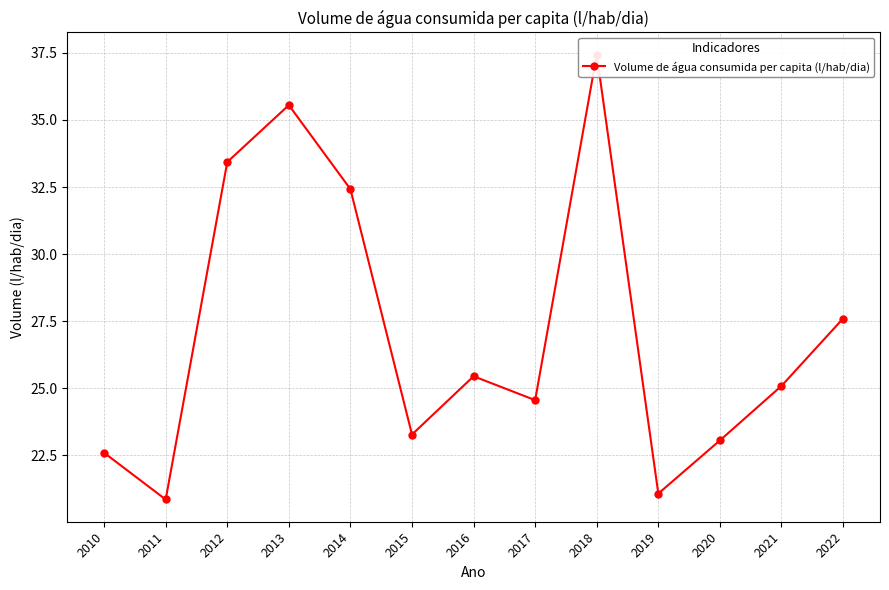

What is the ratio of the value at 2018 to the value at 2011?

1.8